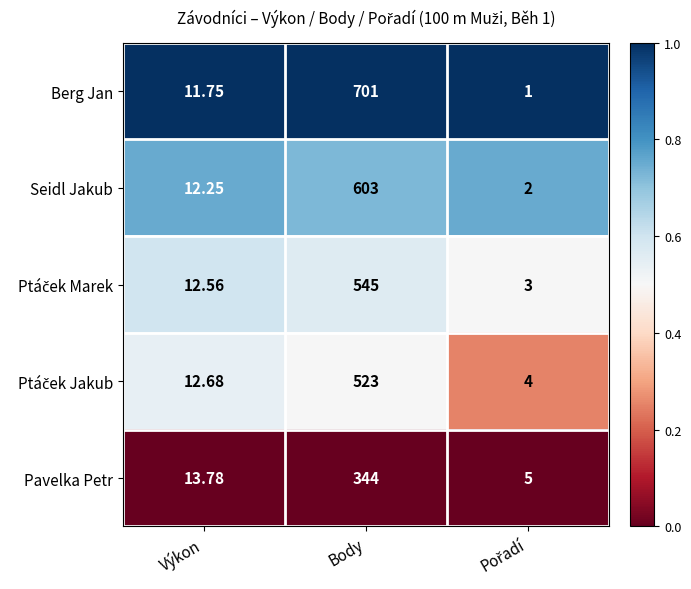

Between Výkon and Body, which series saw the biggest shift?

Berg Jan